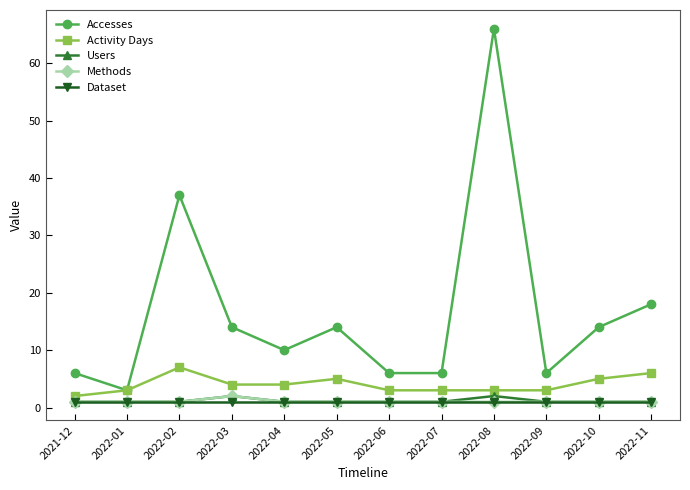

Reading left to right, list all the values displayed in this chart.

Accesses: 6	3	37	14	10	14	6	6	66	6	14	18
Activity Days: 2	3	7	4	4	5	3	3	3	3	5	6
Users: 1	1	1	2	1	1	1	1	2	1	1	1
Methods: 1	1	1	2	1	1	1	1	1	1	1	1
Dataset: 1	1	1	1	1	1	1	1	1	1	1	1